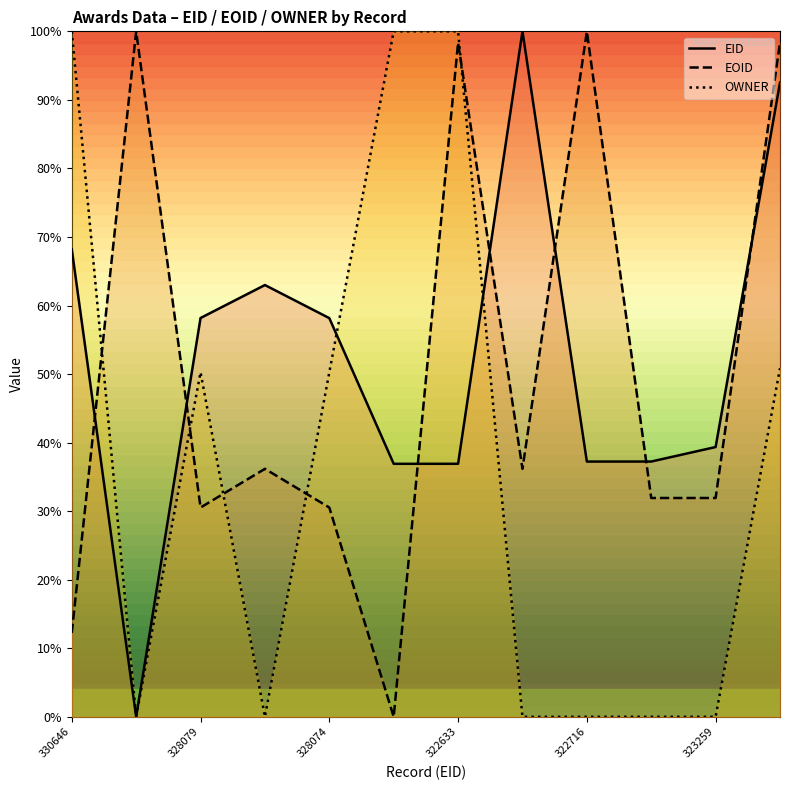

How many intersections are there between EOID and OWNER?

5